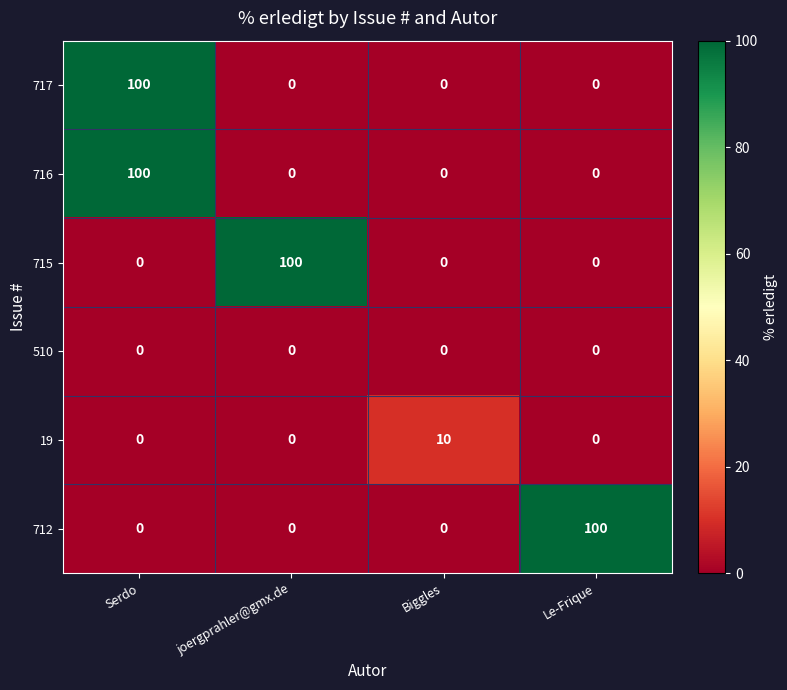

The 19 series shows 10 at Biggles. True or false?

True